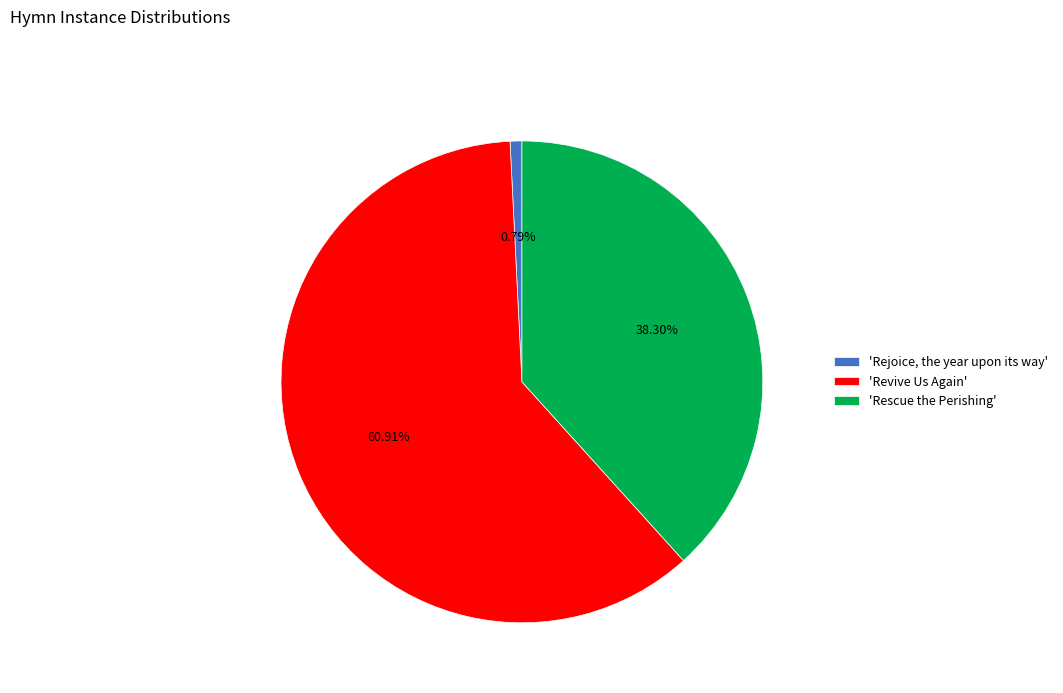

Which category has the smallest portion of the pie?

'Rejoice, the year upon its way'